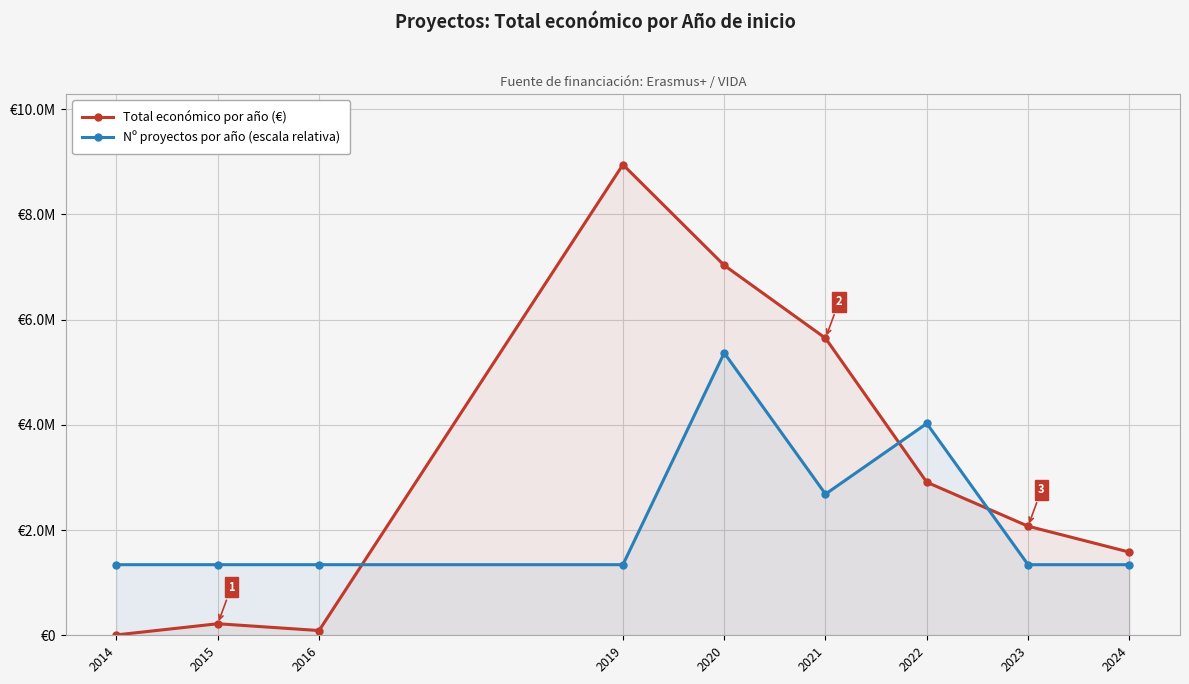

Where does the Total económico por año (€) series first go above 2073206?

2019